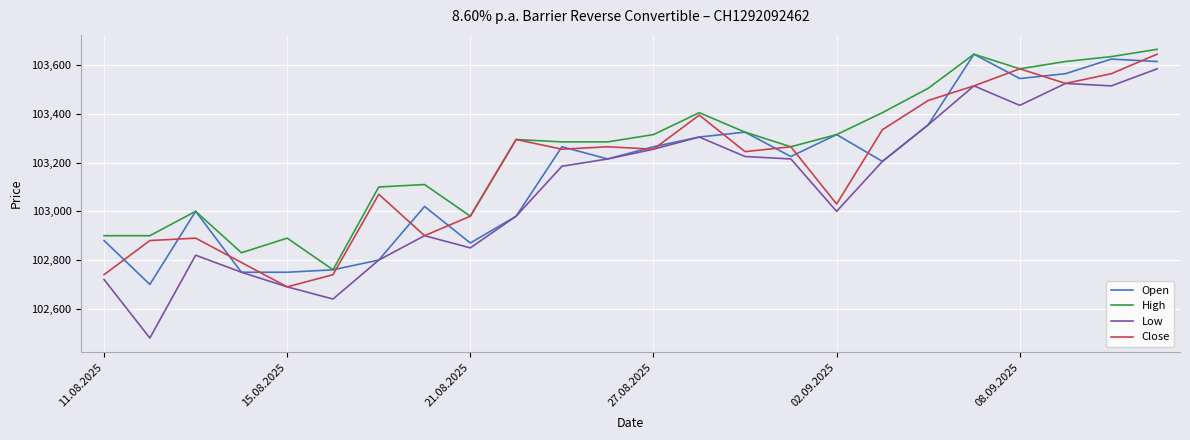

What is the minimum value for Open?

102700